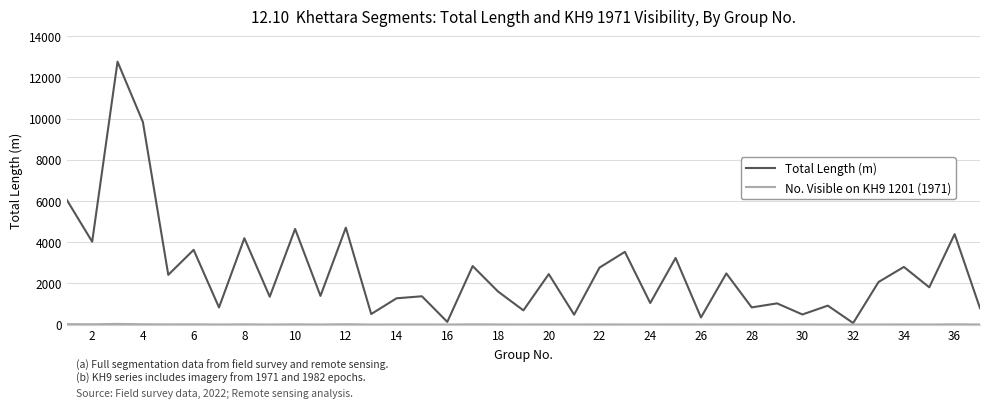

How many interior local peaks does the Total Length (m) series have?

15